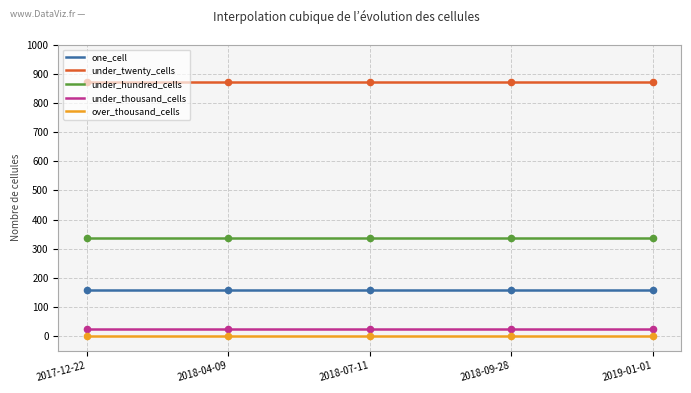

Which series contains the lowest Y value?

over_thousand_cells